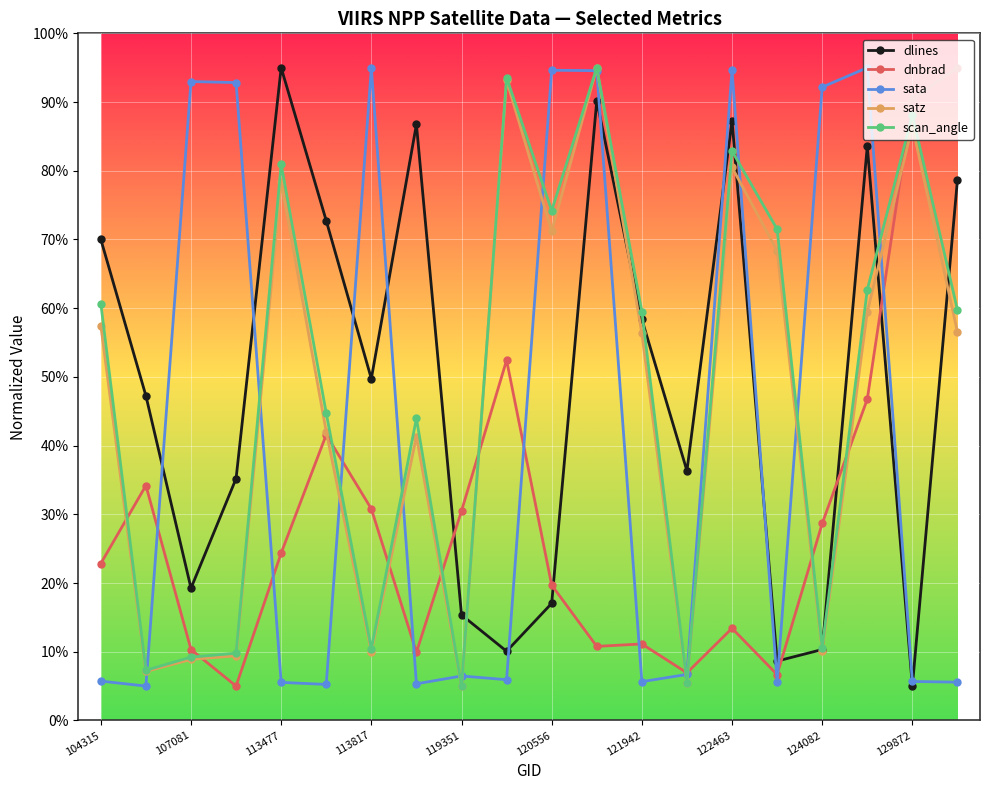

True or false: scan_angle has more than 0 points higher than both neighbors.

True